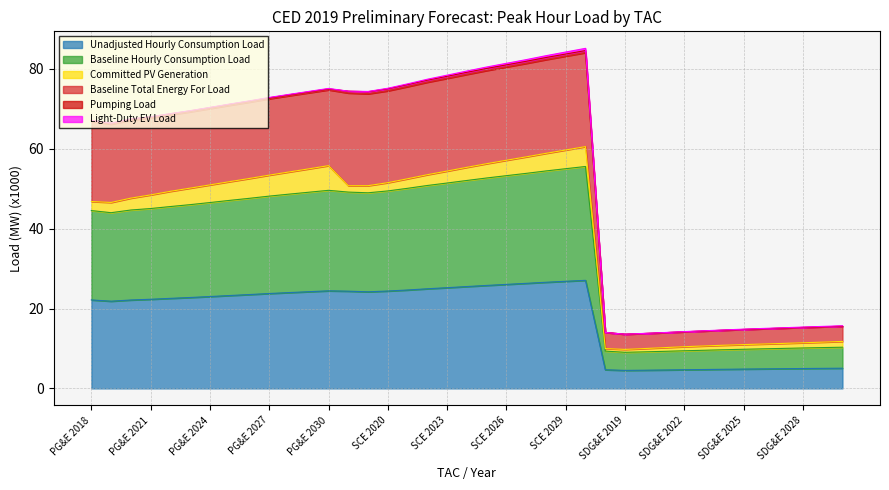

Which category has the highest value across all series?

SCE 2030